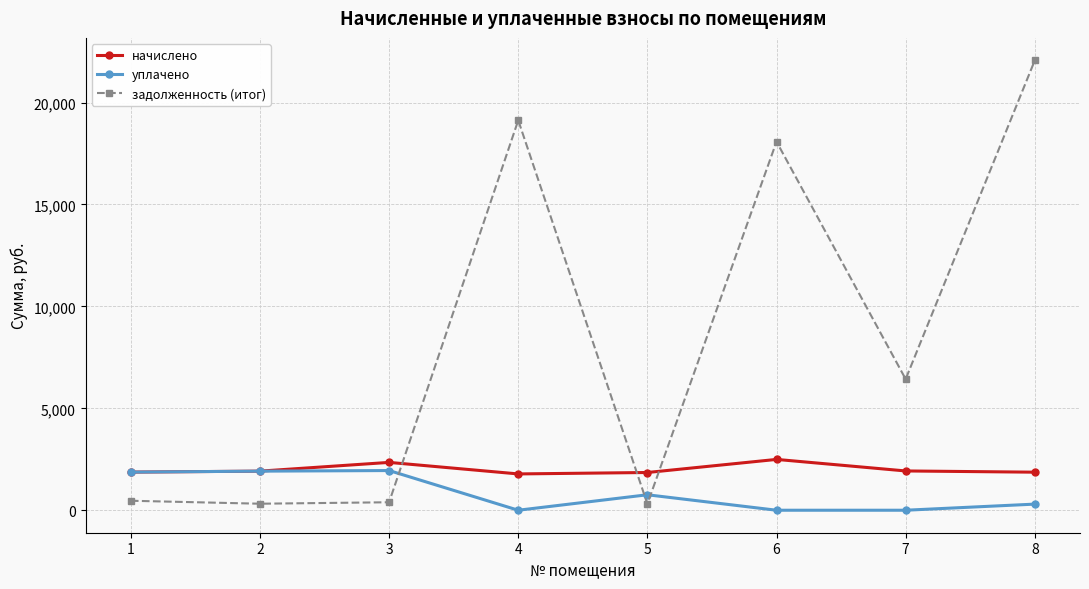

At which label does начислено first exceed 1917?

2